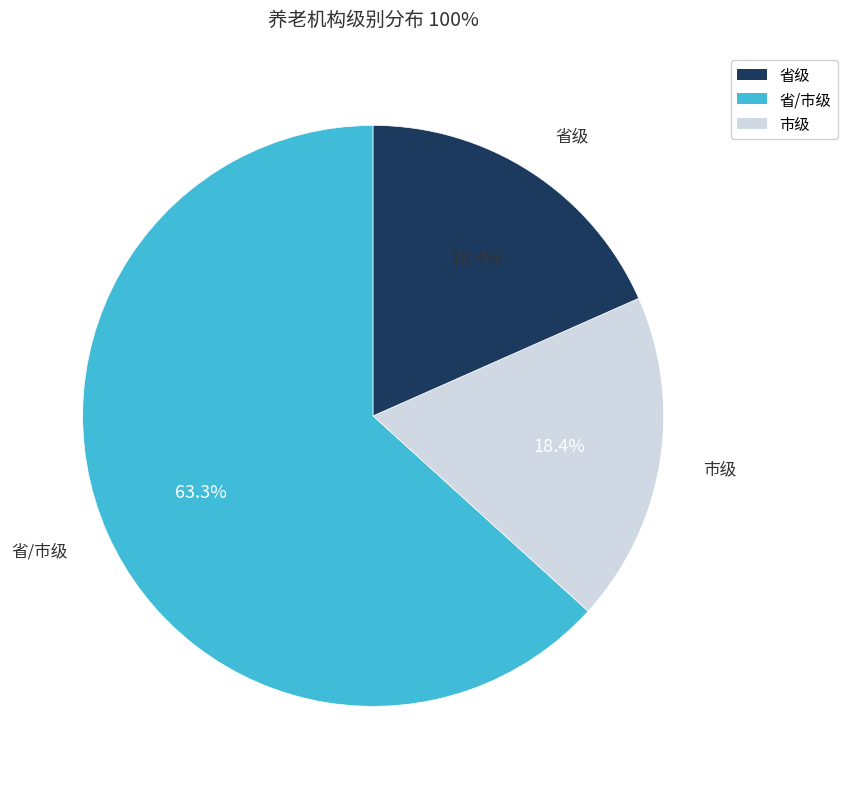

Does any single category account for the majority?

Yes